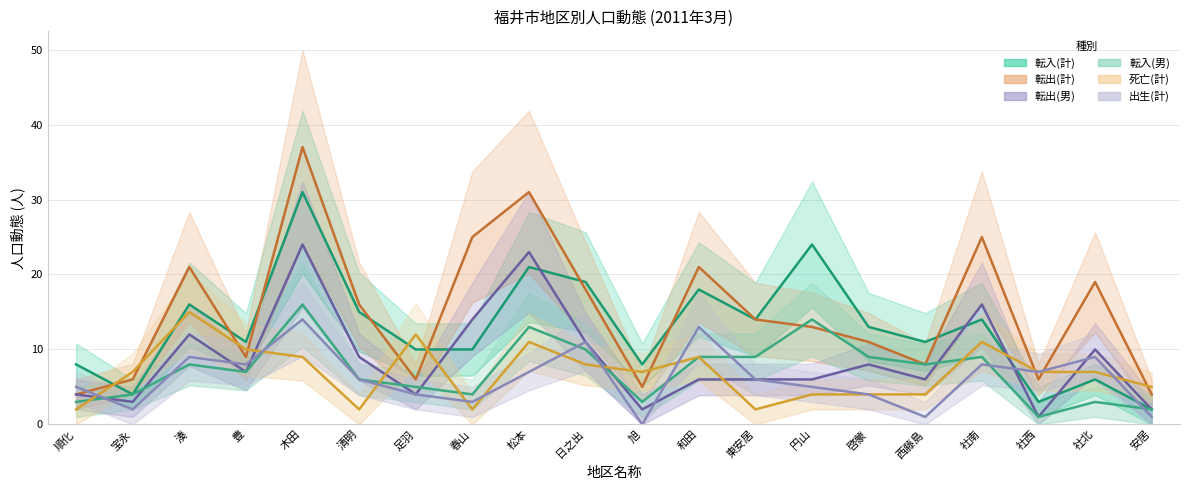

At which label is 死亡(計) closest to 8?

日之出